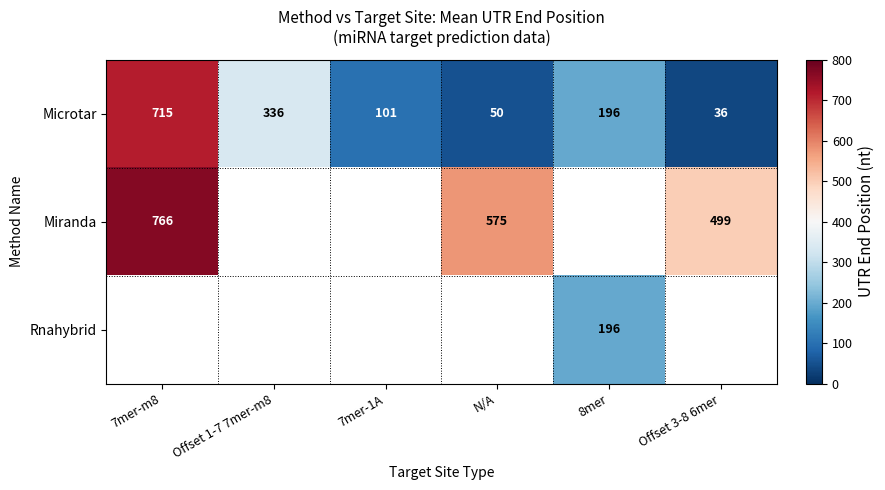

Is the value of Rnahybrid at 8mer greater than the value of Microtar at Offset 3-8 6mer?

Yes